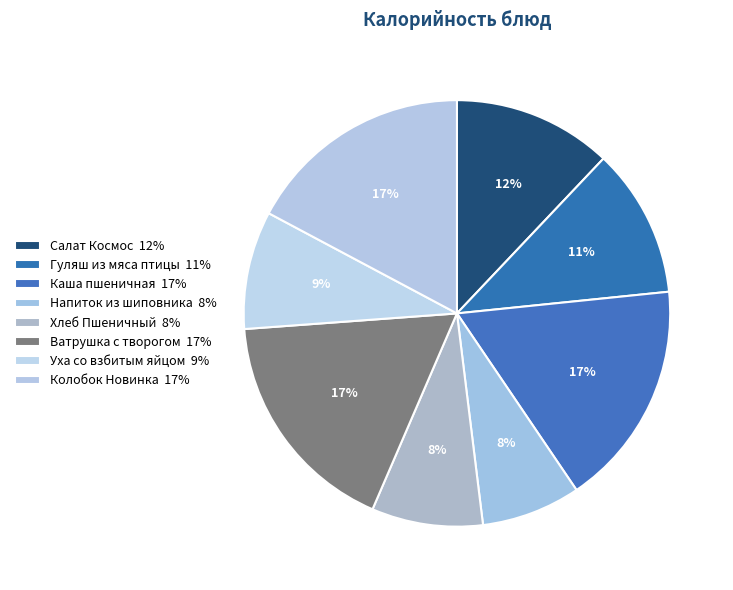

Combined, do Салат Космос and Колобок Новинка account for over 50%?

No